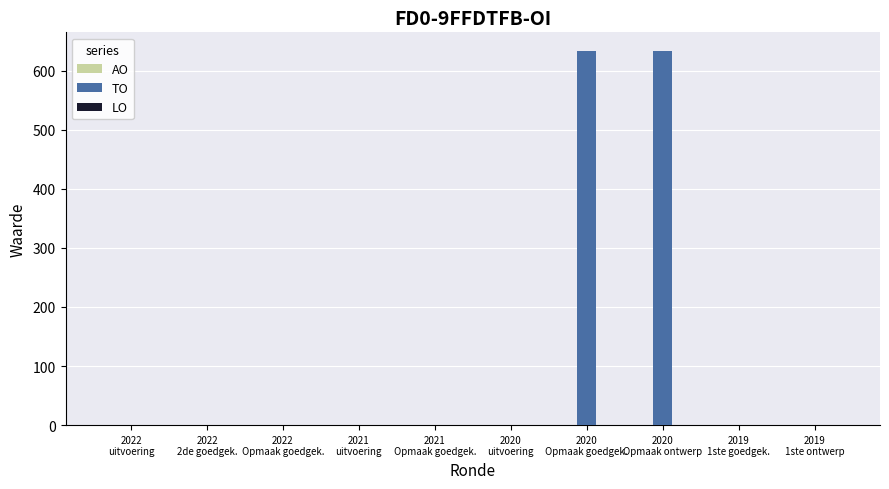

Are the bars horizontal?

No